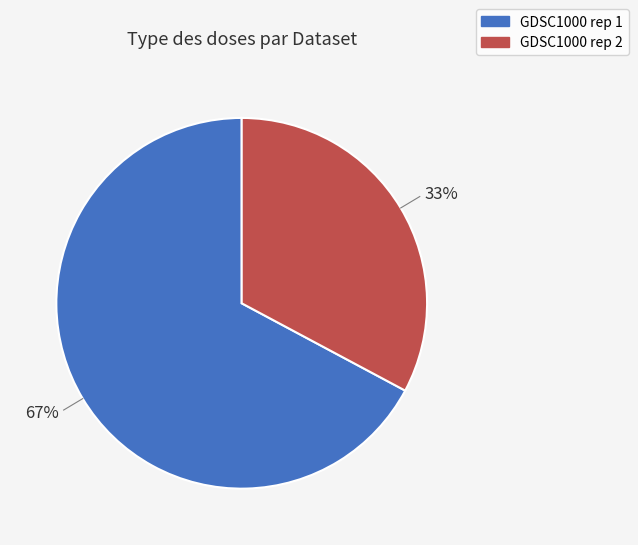

What is the ratio of the value at GDSC1000 rep 1 to the value at GDSC1000 rep 2?

2.0